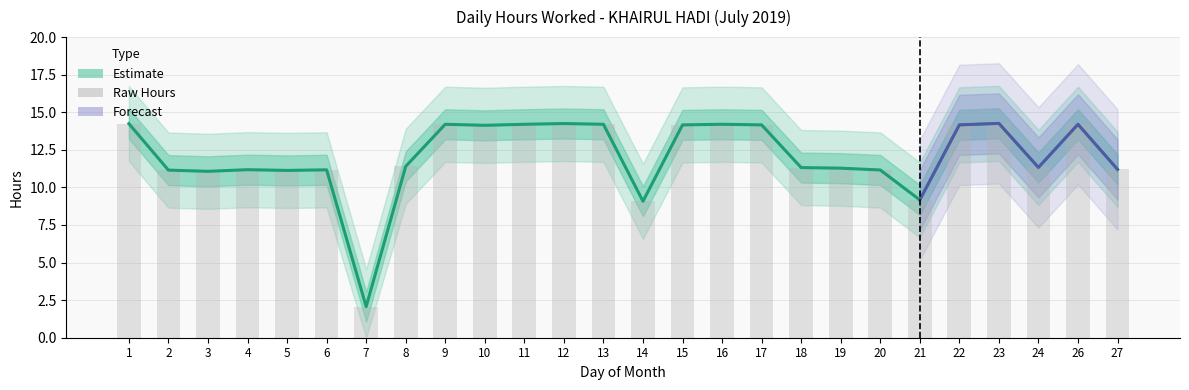

Rank the categories by value from lowest to highest.

7, 14, 21, 3, 5, 2, 20, 6, 4, 27, 19, 18, 24, 8, 10, 15, 17, 22, 9, 11, 13, 16, 26, 1, 12, 23